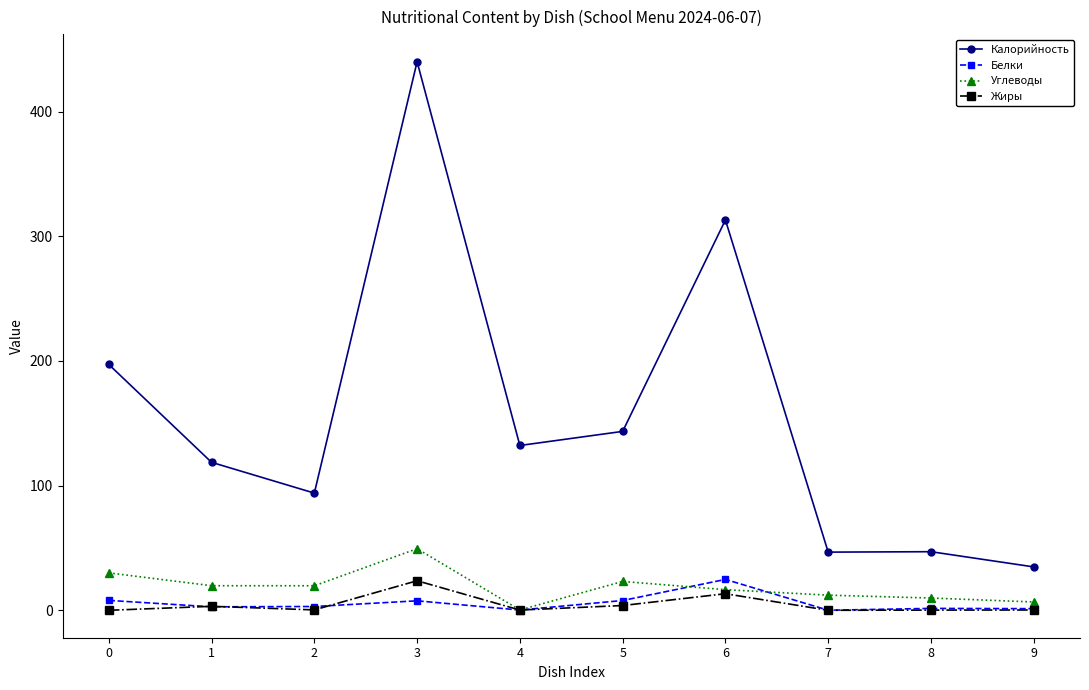

Which series changed the most between 0 and 2?

Калорийность